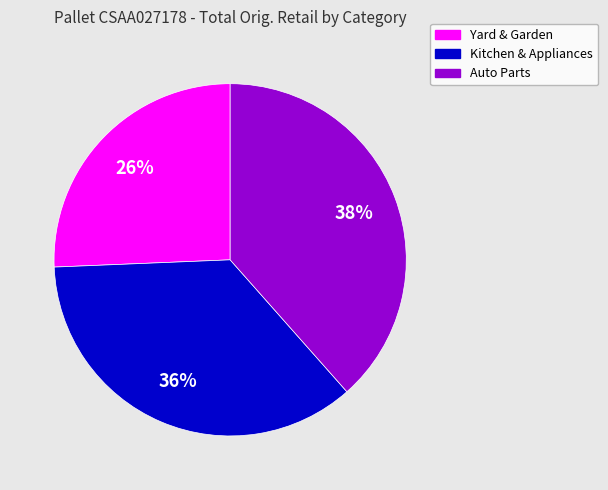

Count the number of slices in the pie.

3